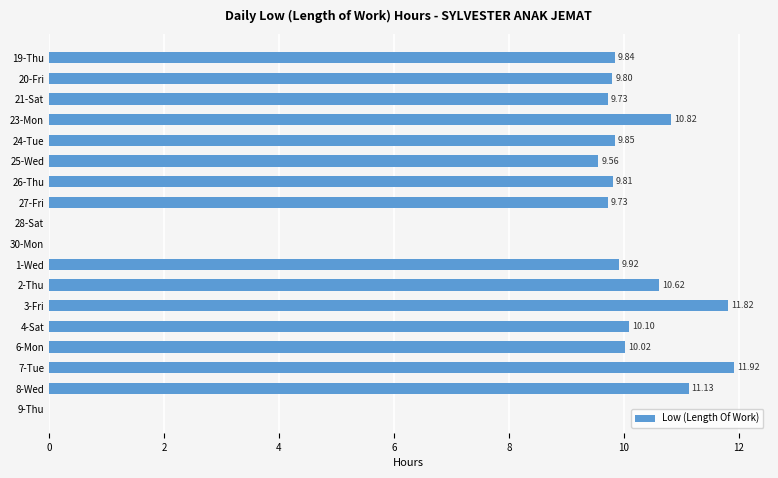

What is the sum of the values at 23-Mon and 6-Mon?

20.8